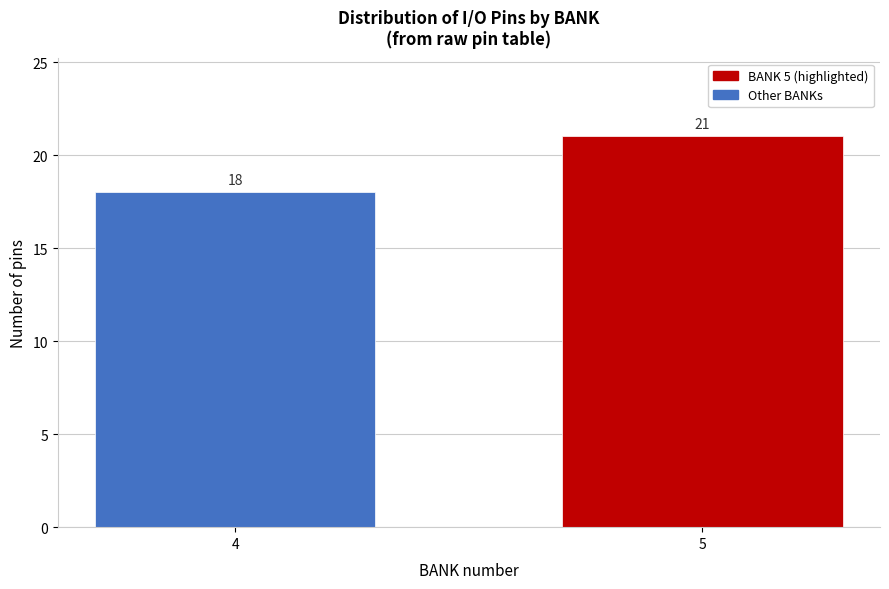

Reading left to right, what are all the values shown in this chart?

4=18	5=21